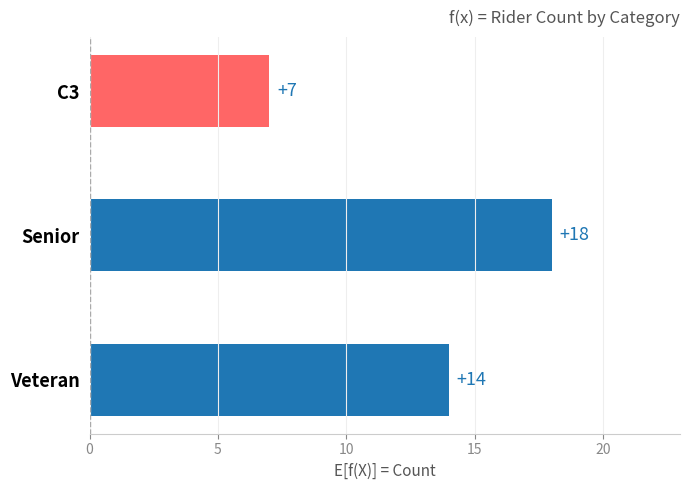

Approximately how many times larger is the value at Senior compared to C3?

2.6